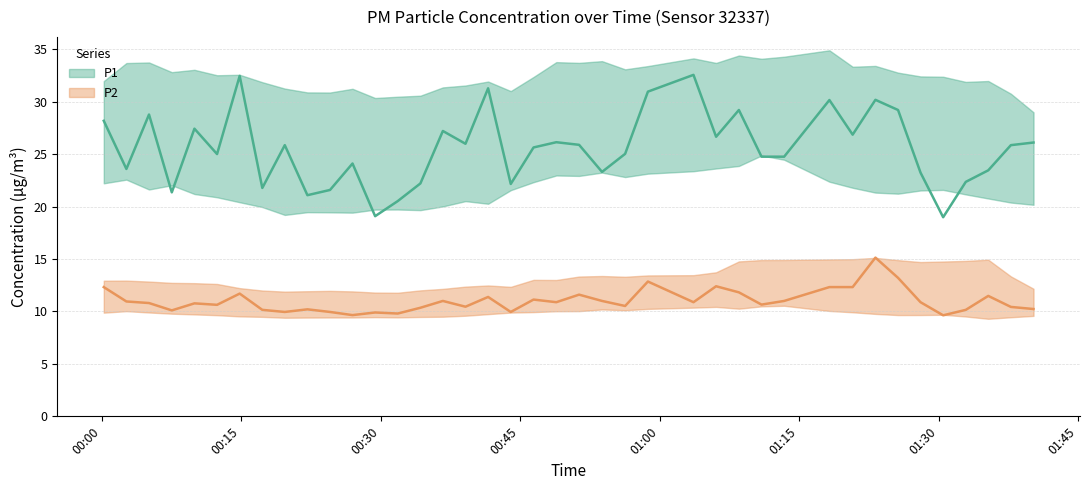

What is the smallest value displayed?

9.6